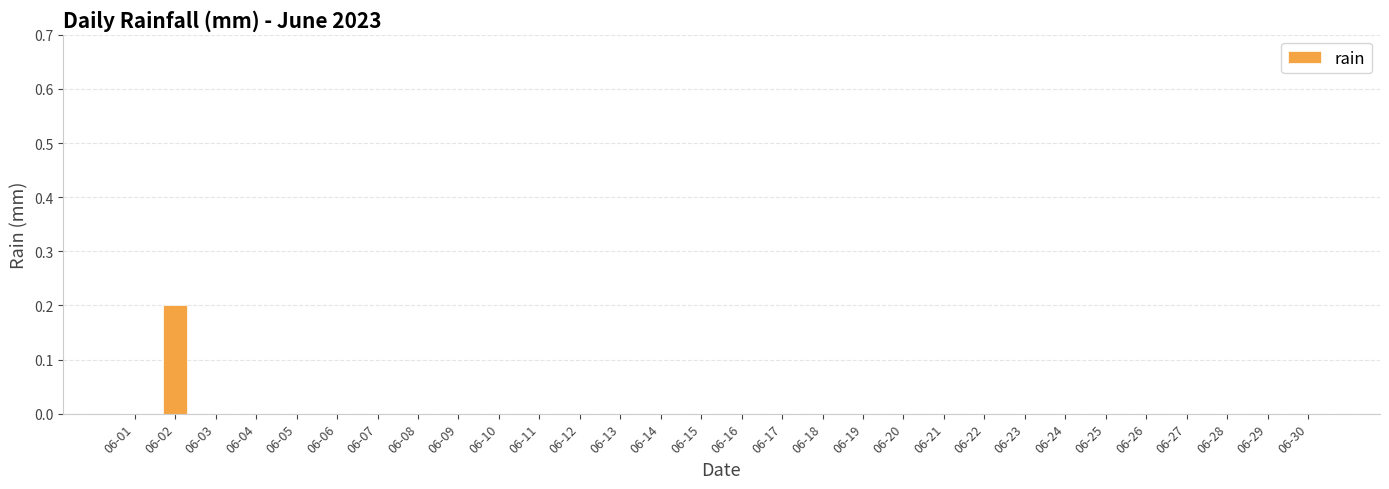

What is the sum of all values?

0.2